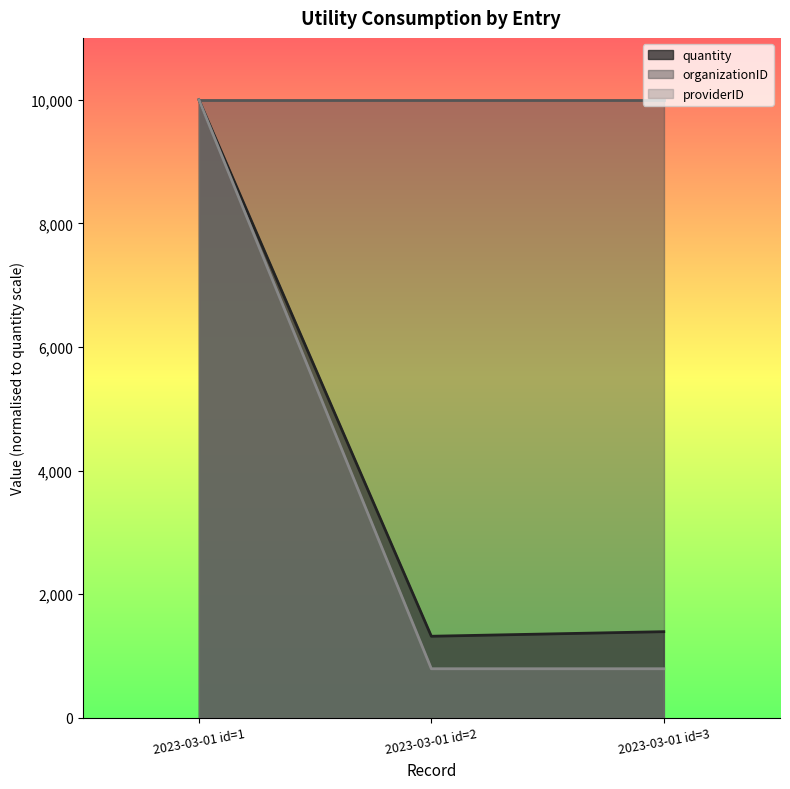

What is the minimum value for quantity?

1320.0